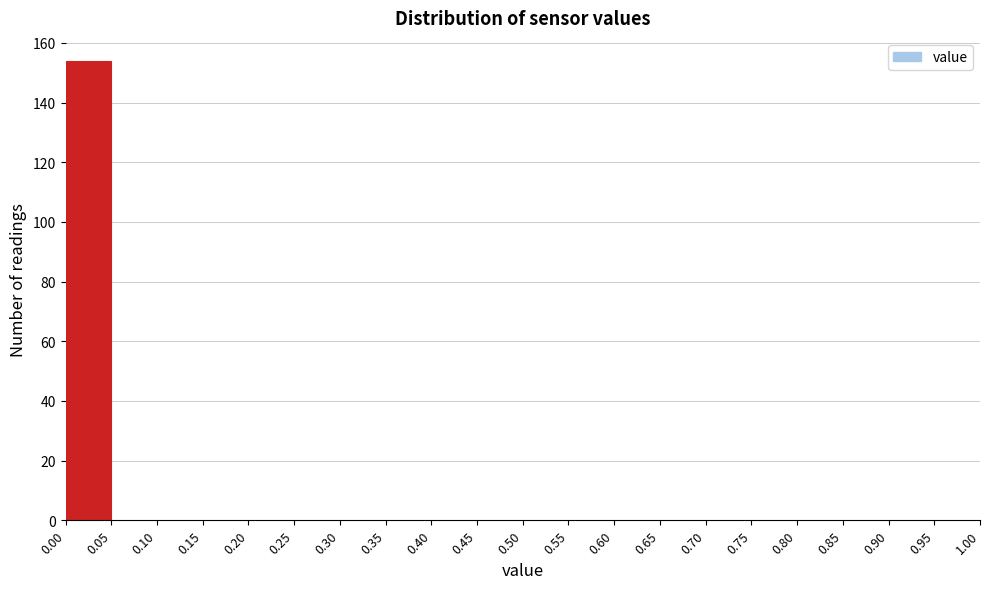

How tall is the bar that spans 0.00 to 0.05 on the x-axis? The values are not printed on the chart, so give them approximately, as read against the axis.

154